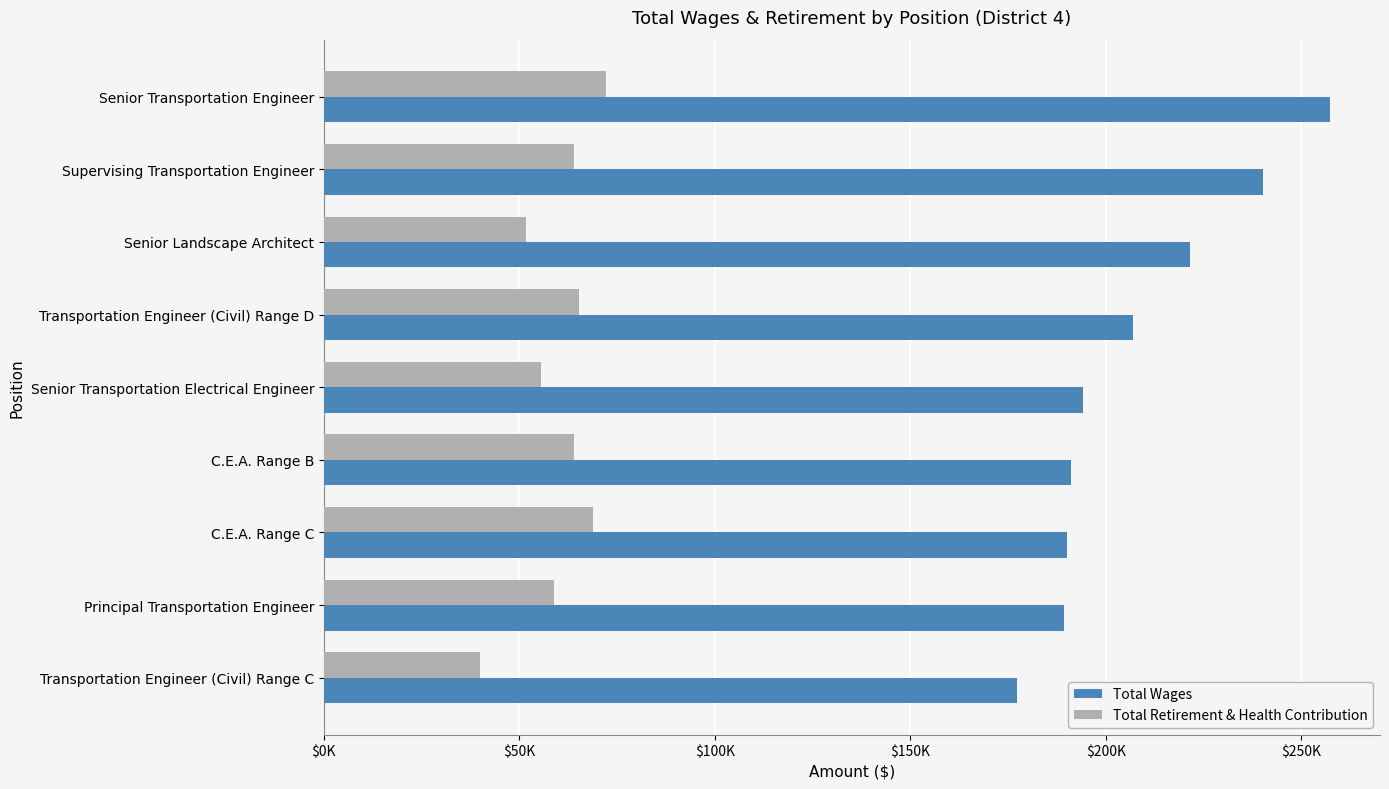

List the series in order of their peak value, lowest first.

Total Retirement & Health Contribution, Total Wages